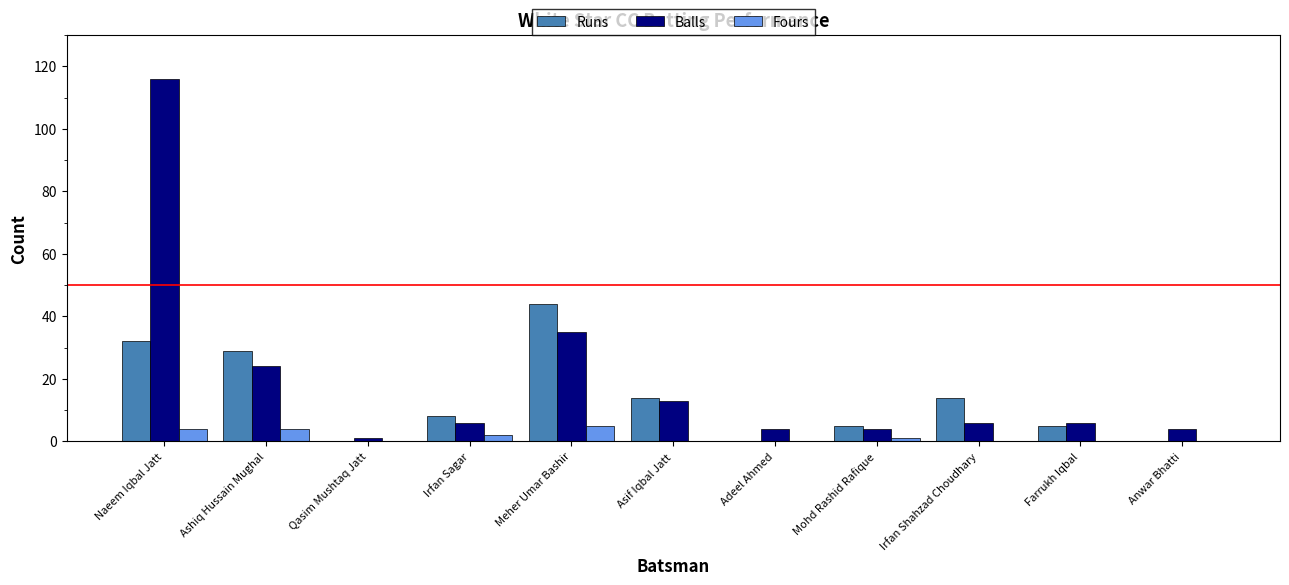

Which series changed the most between Irfan Sagar and Meher Umar Bashir?

Runs